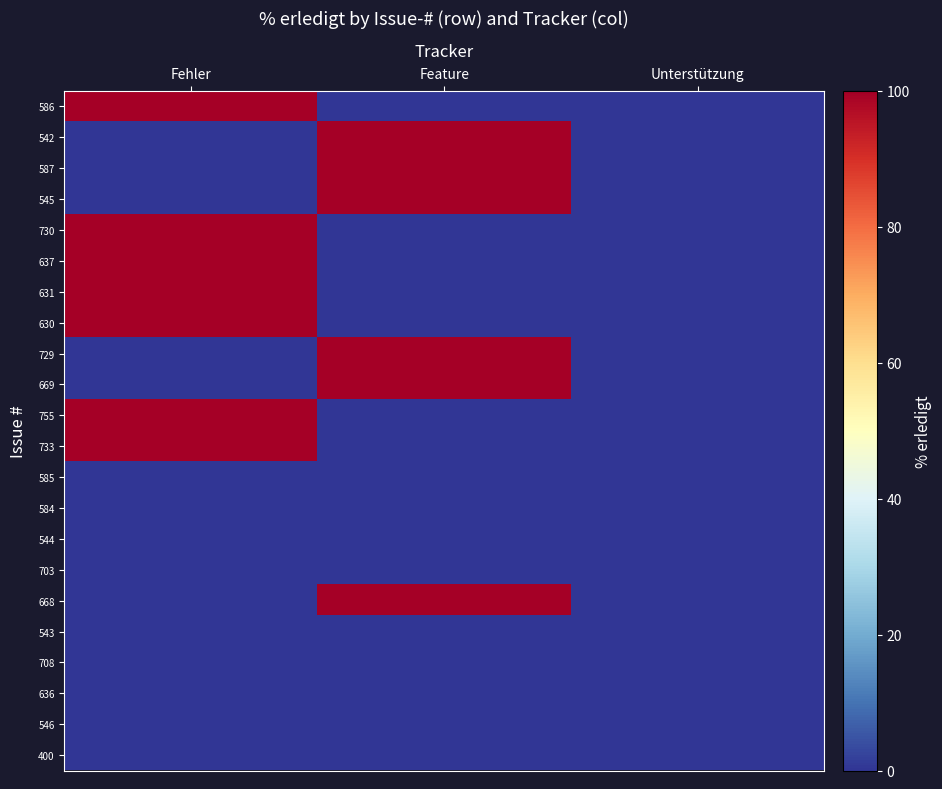

What is the maximum value shown in the chart?

100